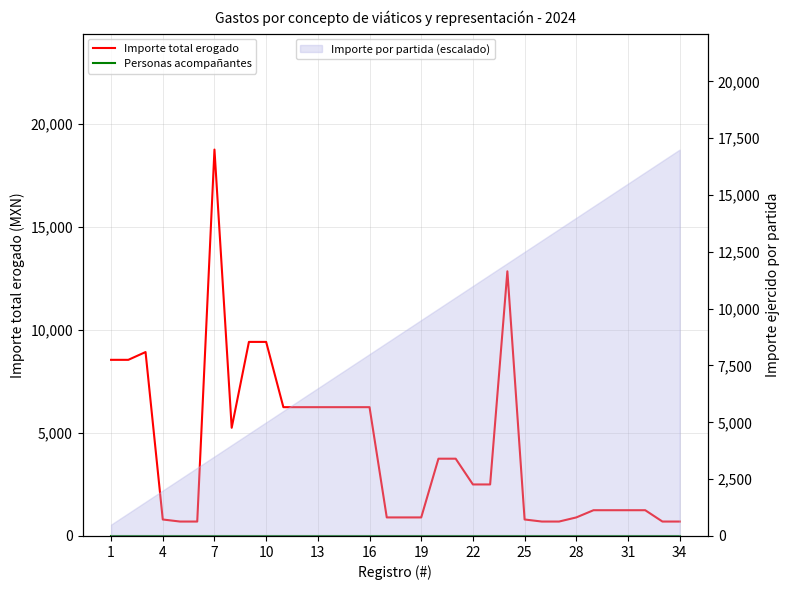

What is the greatest value displayed?

18750